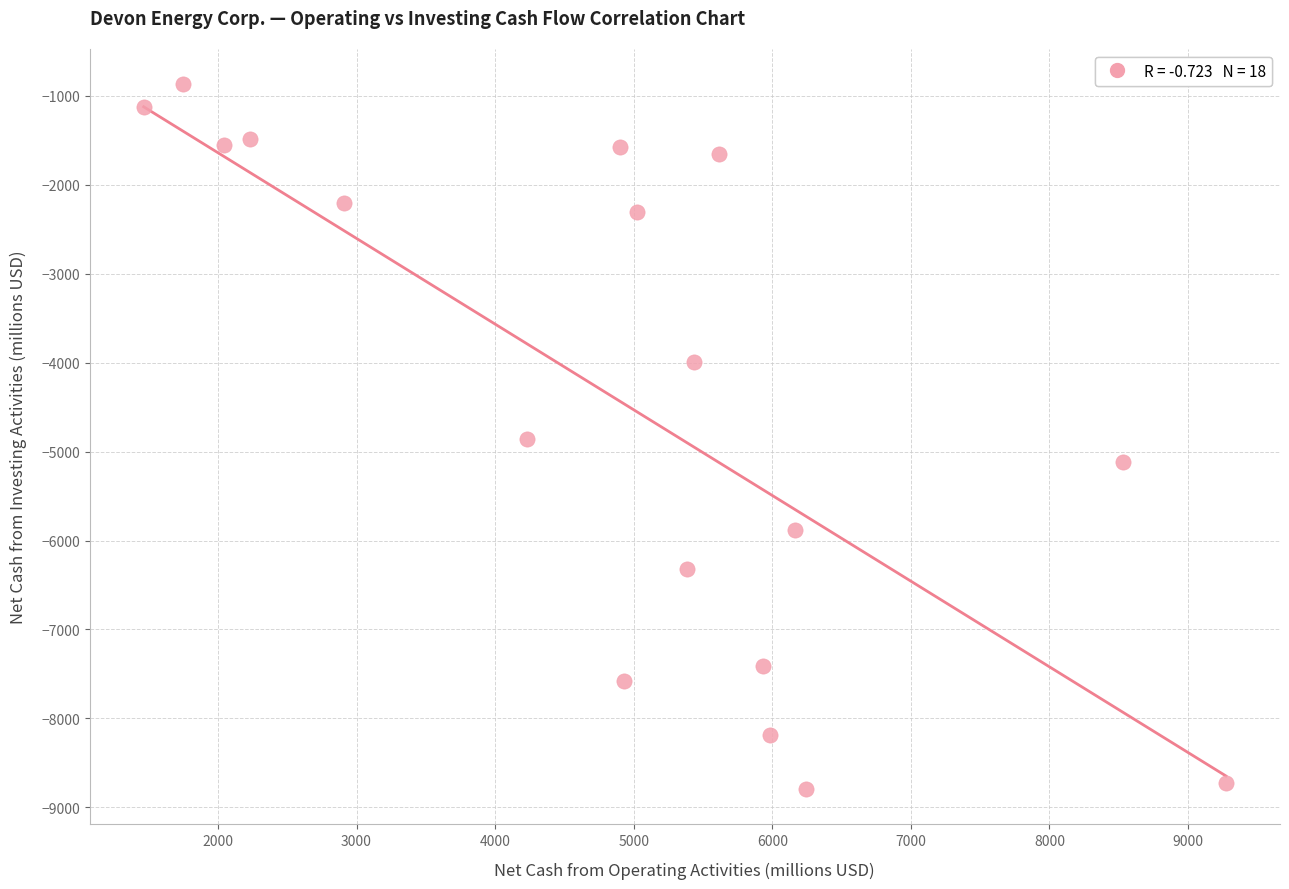

What is the range of X values (max minus min)?

7809